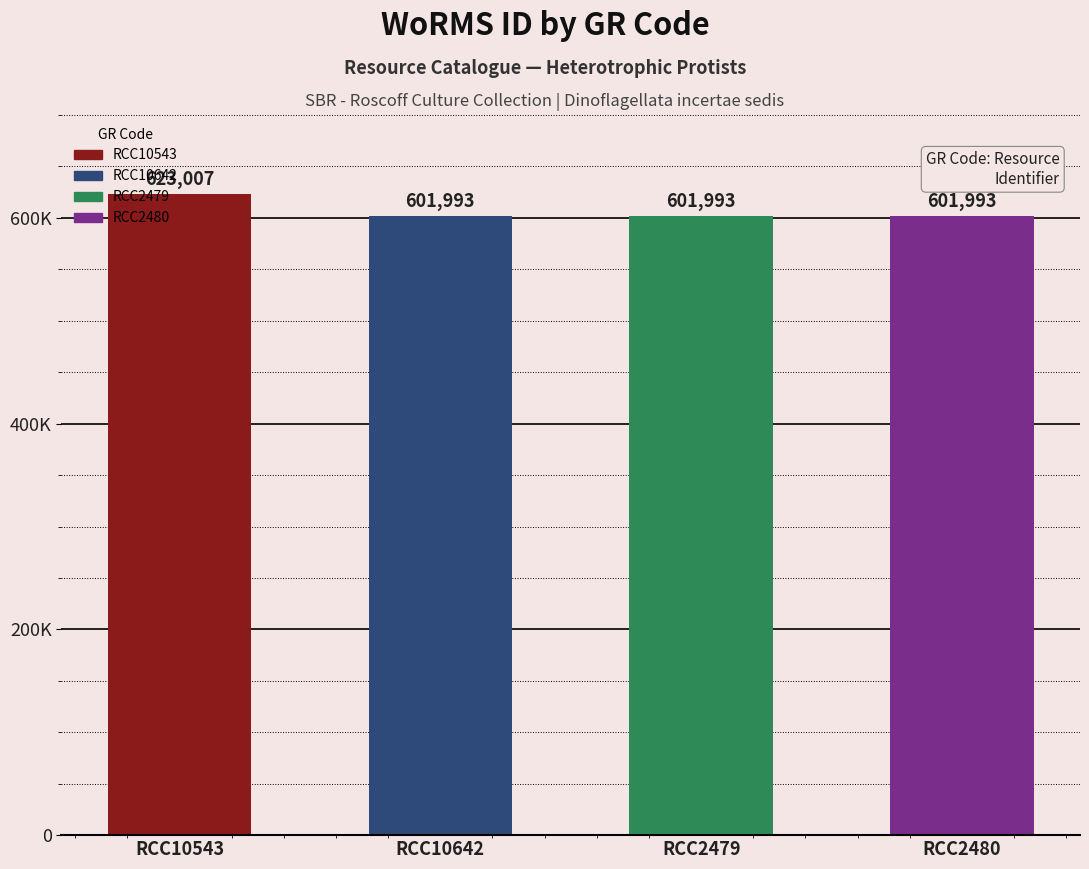

The value at RCC2480 is 820866. True or false?

False